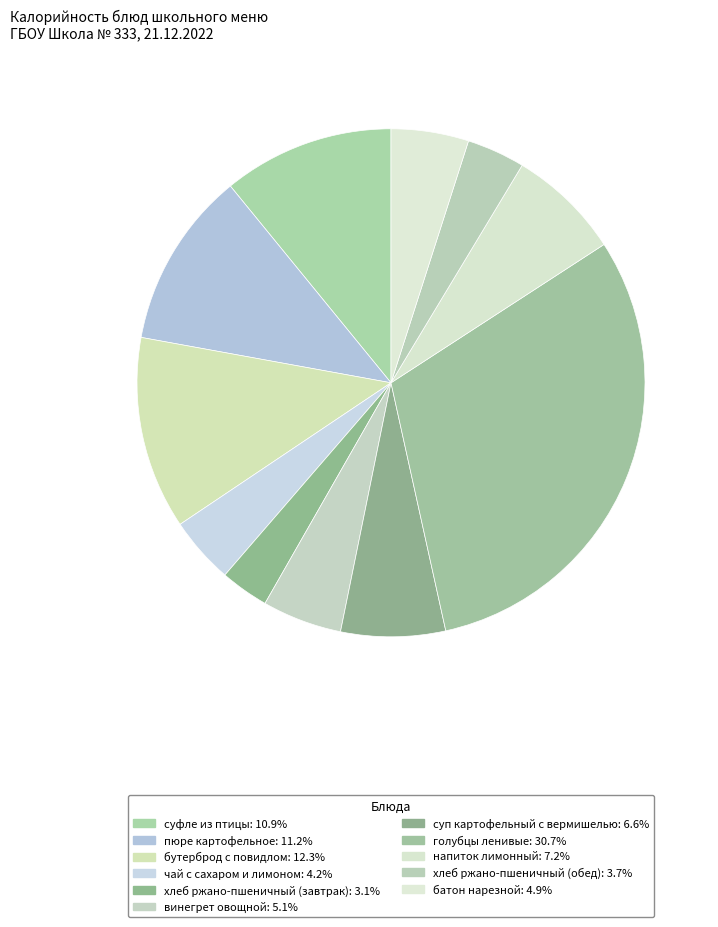

To the nearest percent, what is the combined percentage of голубцы ленивые and напиток лимонный?

38%